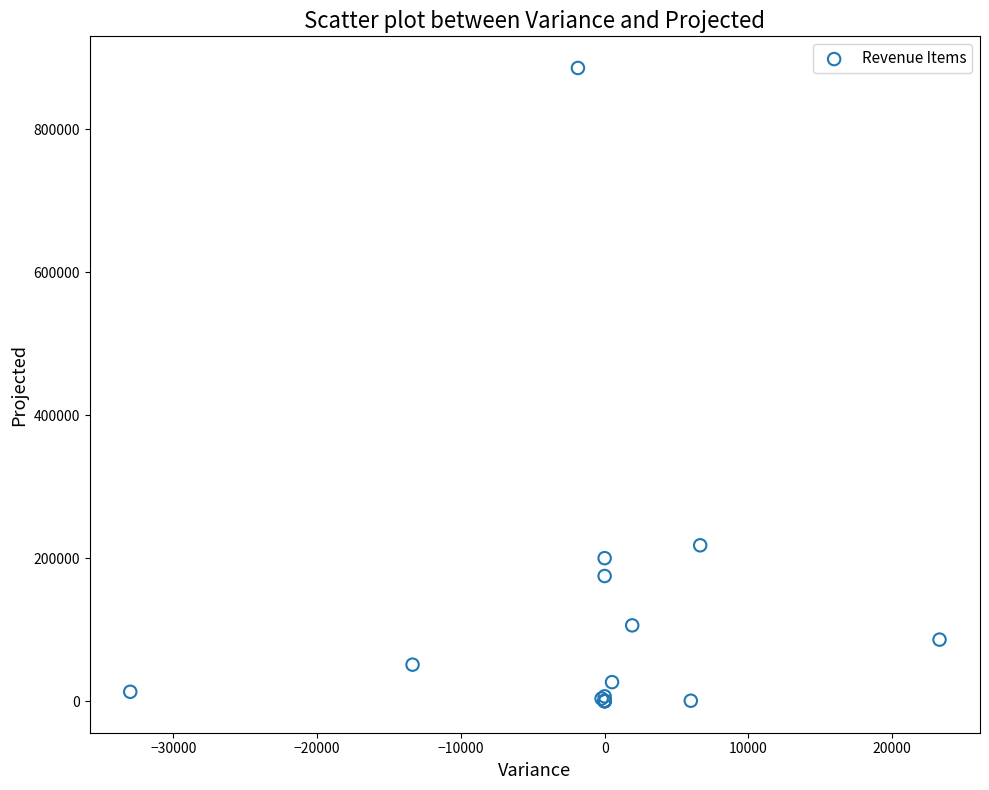

What Y value in the scatter plot is closest to 442998?

218000.0